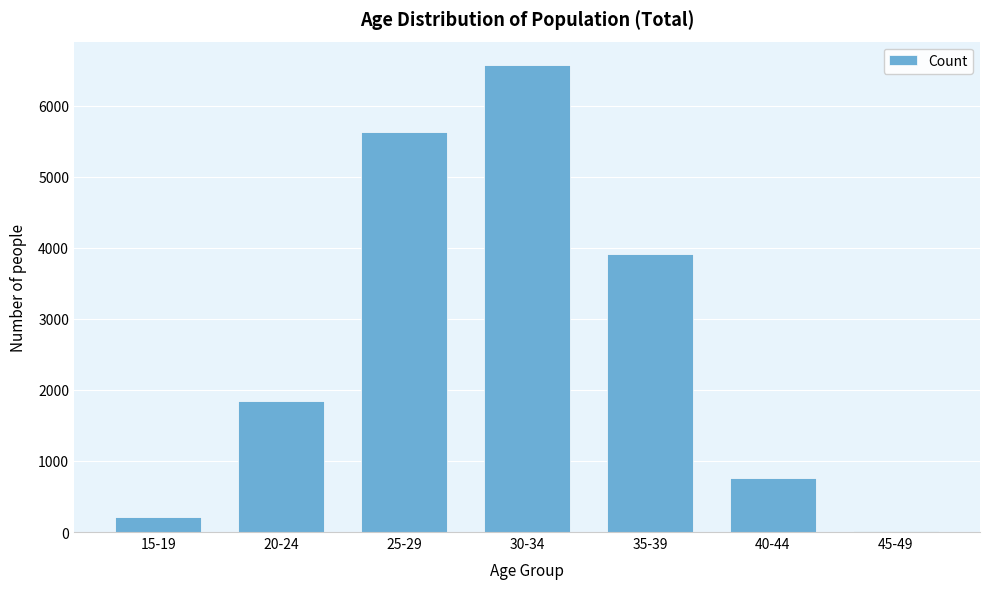

Reading left to right, what are all the values shown in this chart?

15-19=209	20-24=1848	25-29=5626	30-34=6571	35-39=3911	40-44=766	45-49=18